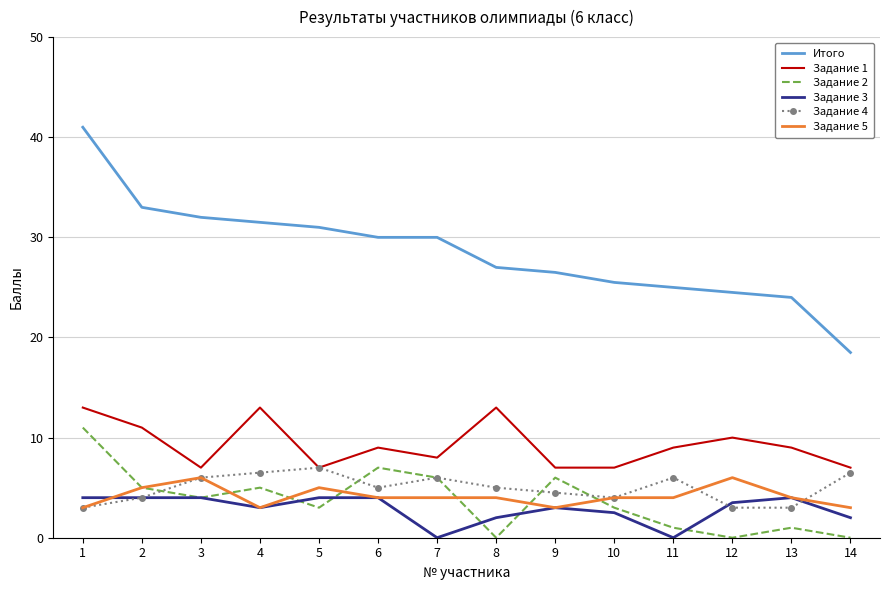

Which series has the largest total across all categories?

Итого